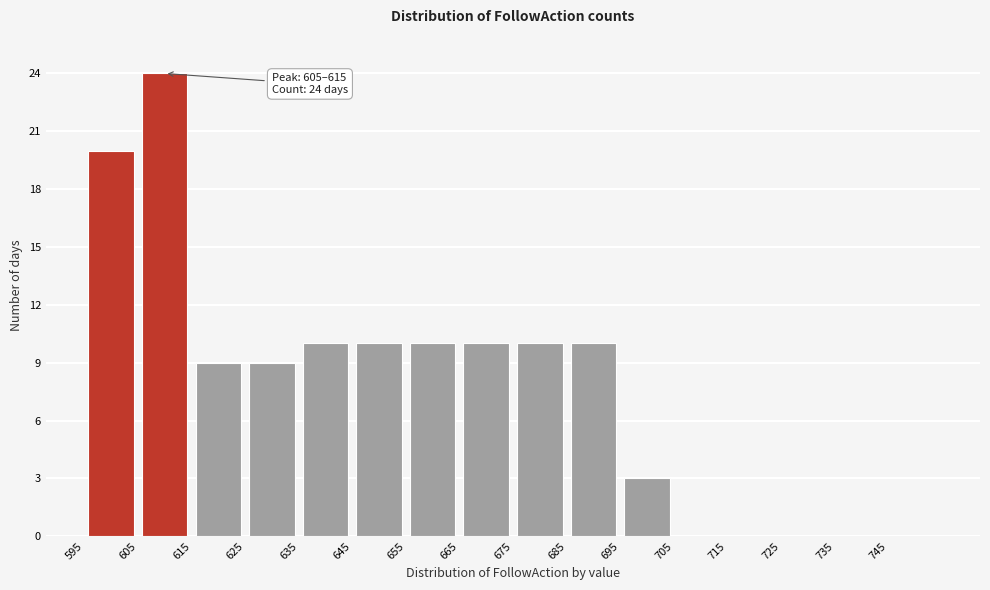

Over which range of the x-axis is the bar tallest?

605 to 615